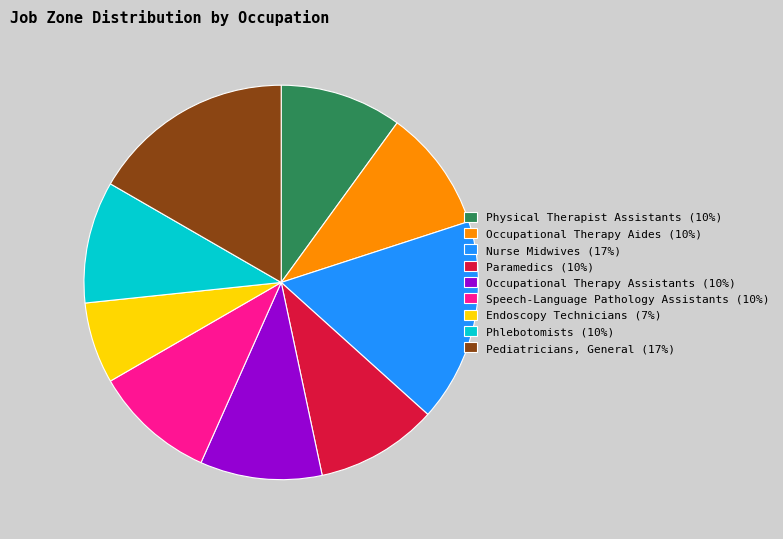

Approximately how many times larger is the value at Phlebotomists (10%) compared to Speech-Language Pathology Assistants (10%)?

1.0